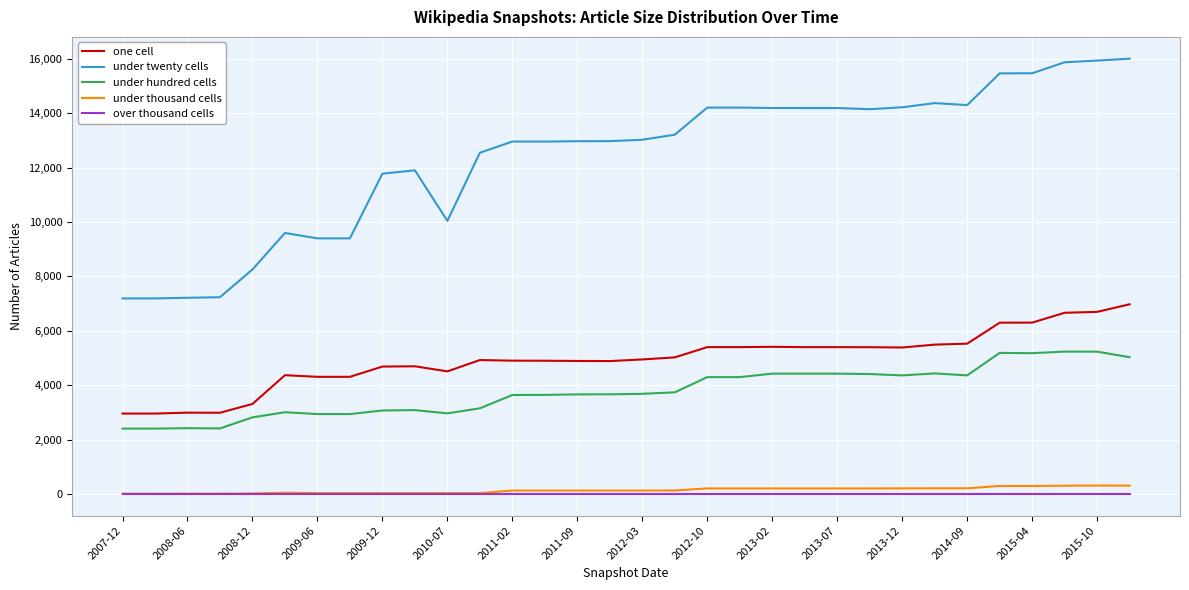

How many series are shown in this chart?

5